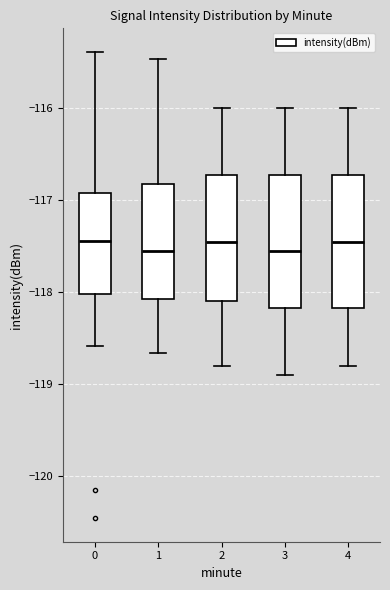

Where does the lower whisker of the box at x = 3 end on the y-axis? The values are not printed on the chart, so give them approximately, as read against the axis.

-118.9